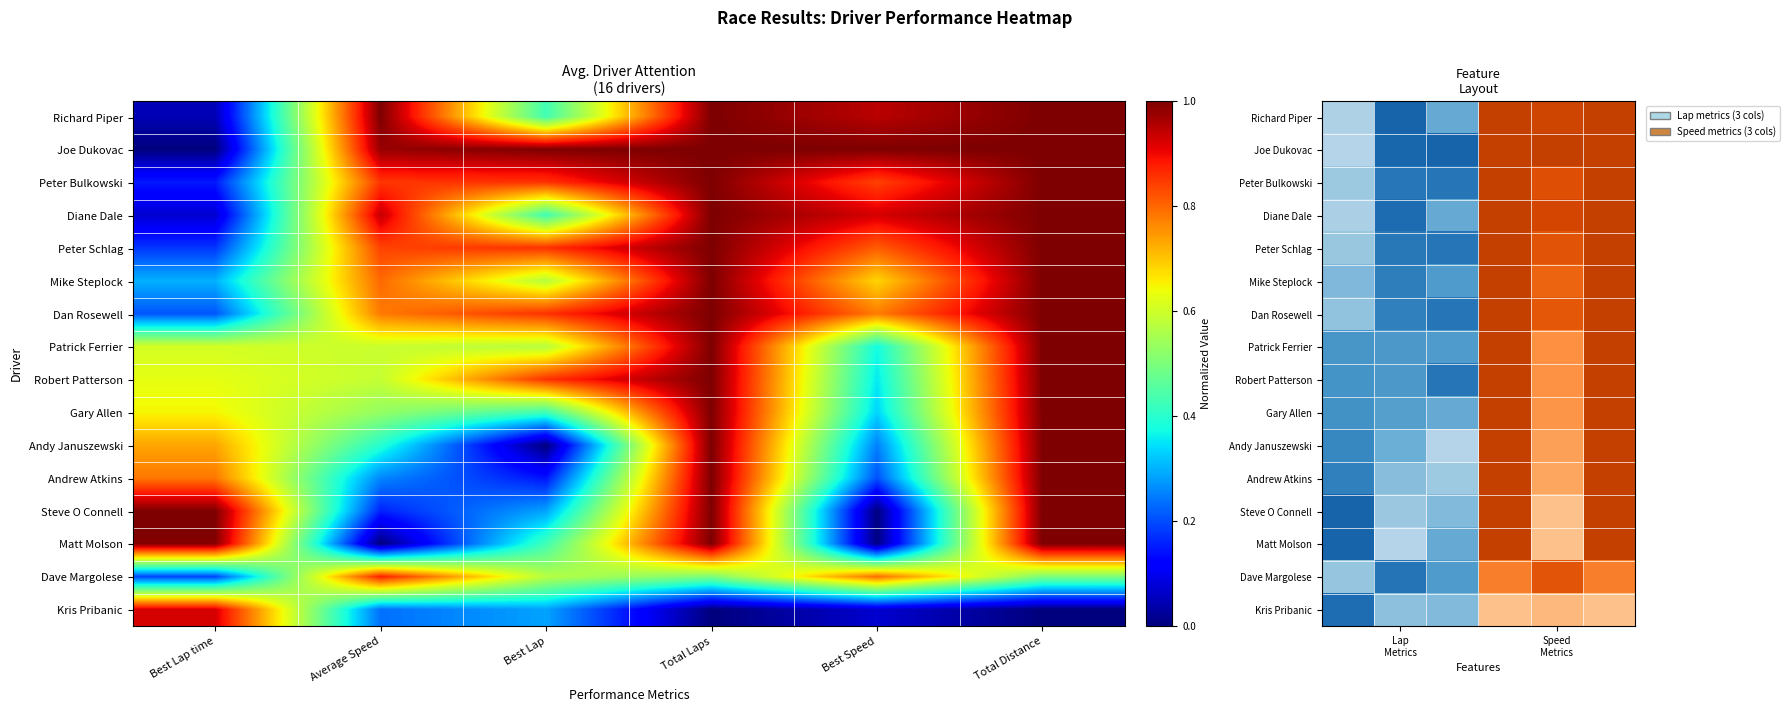

At how many categories does at least one series exceed 0?

6